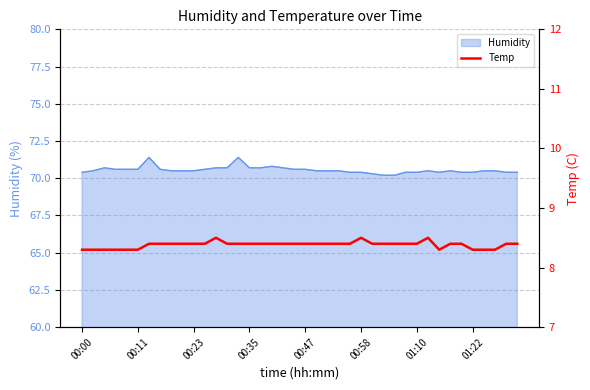

How many lines are shown in the chart?

1